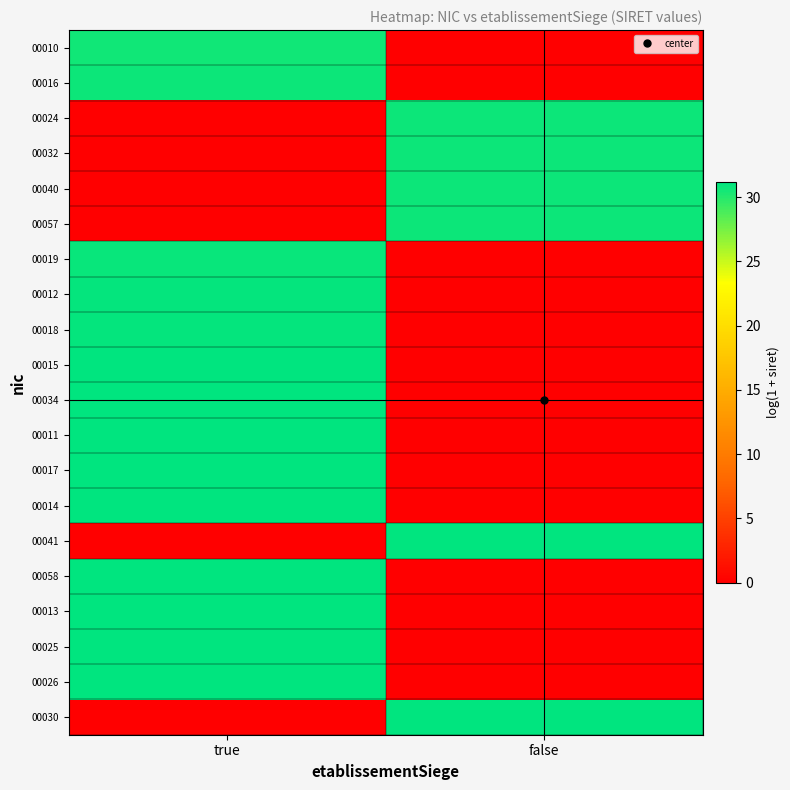

Reading left to right, extract all data points from this chart.

00010: true=30.6	false=0.0
00016: true=30.7	false=0.0
00024: true=0.0	false=30.7
00032: true=0.0	false=30.7
00040: true=0.0	false=30.7
00057: true=0.0	false=30.7
00019: true=30.9	false=0.0
00012: true=31.0	false=0.0
00018: true=31.0	false=0.0
00015: true=31.0	false=0.0
00034: true=31.0	false=0.0
00011: true=31.1	false=0.0
00017: true=31.1	false=0.0
00014: true=31.1	false=0.0
00041: true=0.0	false=31.1
00058: true=31.1	false=0.0
00013: true=31.1	false=0.0
00025: true=31.1	false=0.0
00026: true=31.2	false=0.0
00030: true=0.0	false=31.1